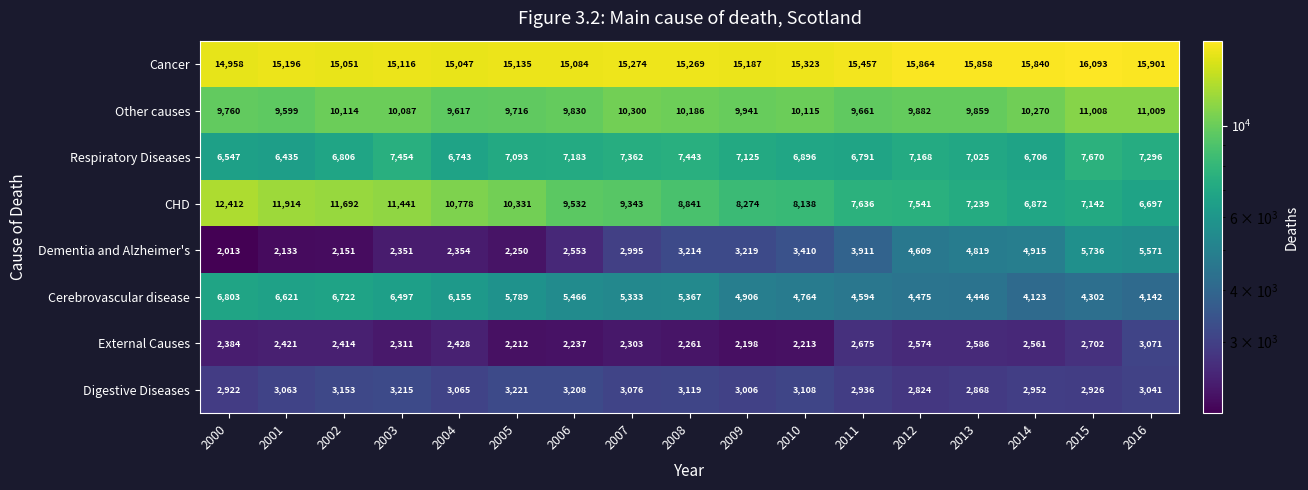

Count the number of categories in the chart.

17